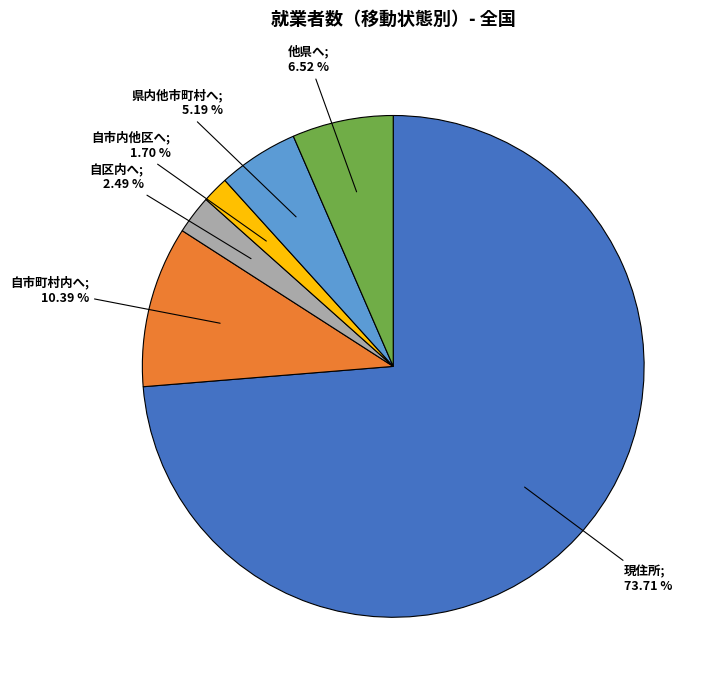

Count the number of slices in the pie.

6